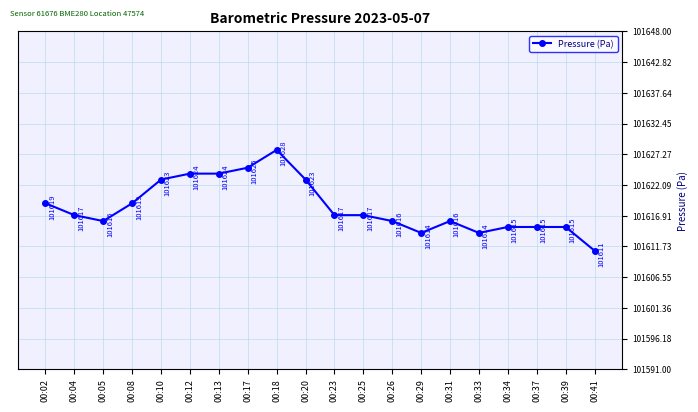

How many lines are shown in the chart?

1